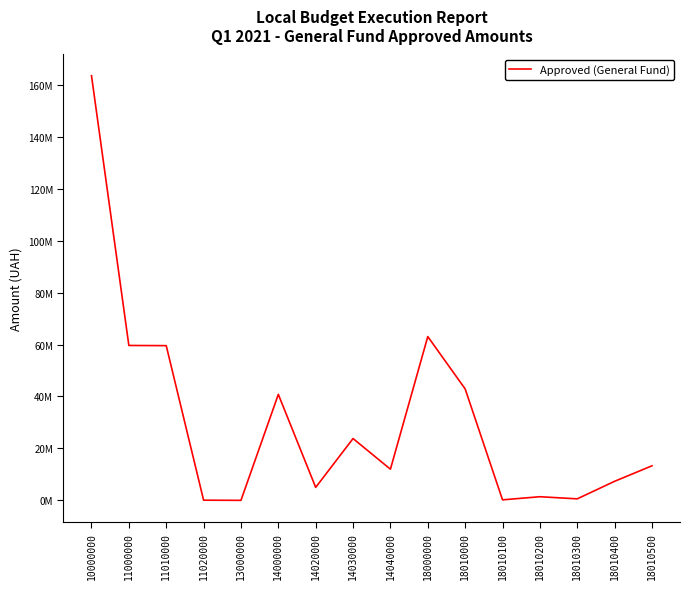

Reading right to left, transcribe all the data shown in this chart.

18010500=13306000	18010400=7340000	18010300=580916	18010200=1401980	18010100=200000	18010000=42918896	18000000=63050596	14040000=12000000	14030000=23800000	14020000=5000000	14000000=40800000	13000000=4240	11020000=70000	11010000=59570000	11000000=59640000	10000000=163494836